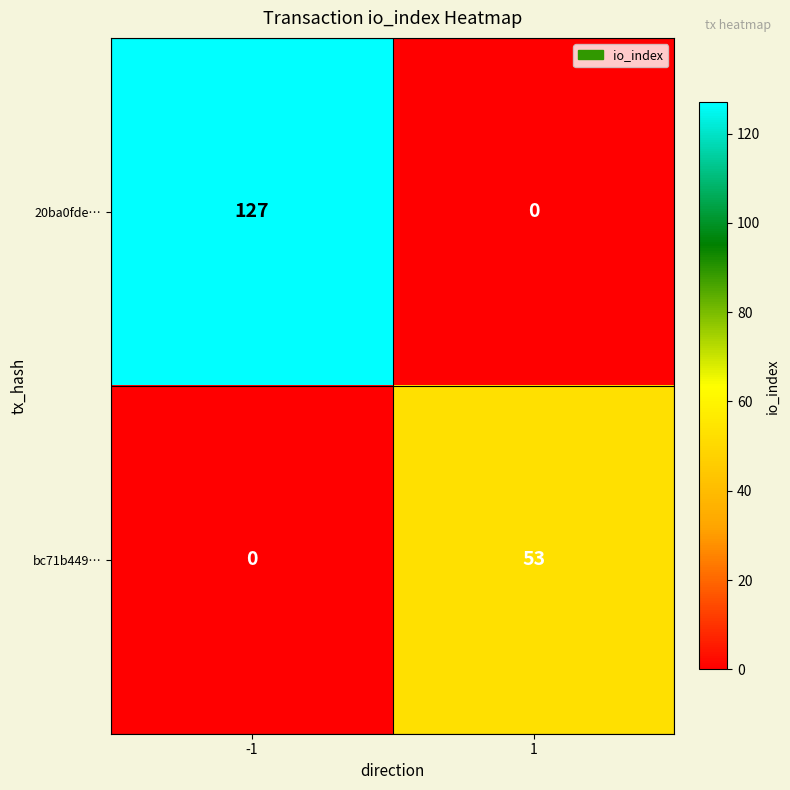

Is the value of 20ba0fde… at 1 greater than the value of bc71b449… at 1?

No